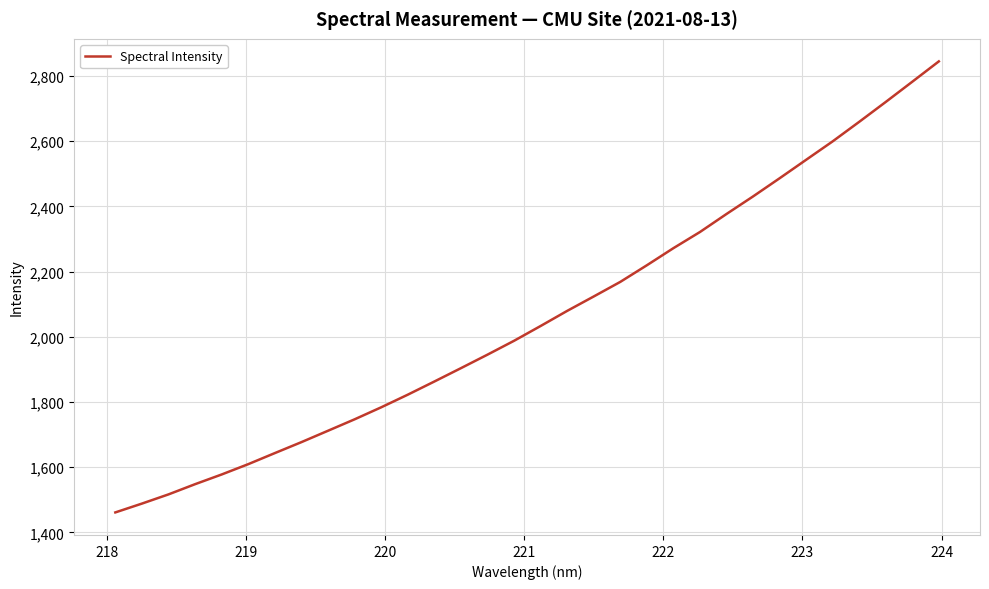

What is the difference between the maximum and minimum values?

1383.2